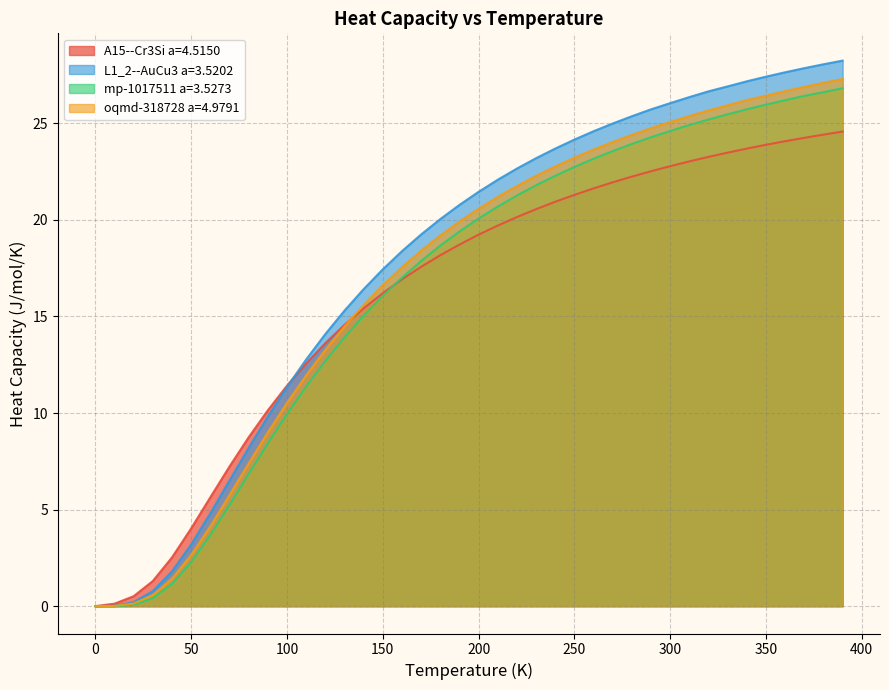

Which series has the widest spread of values?

L1_2--AuCu3 a=3.5202